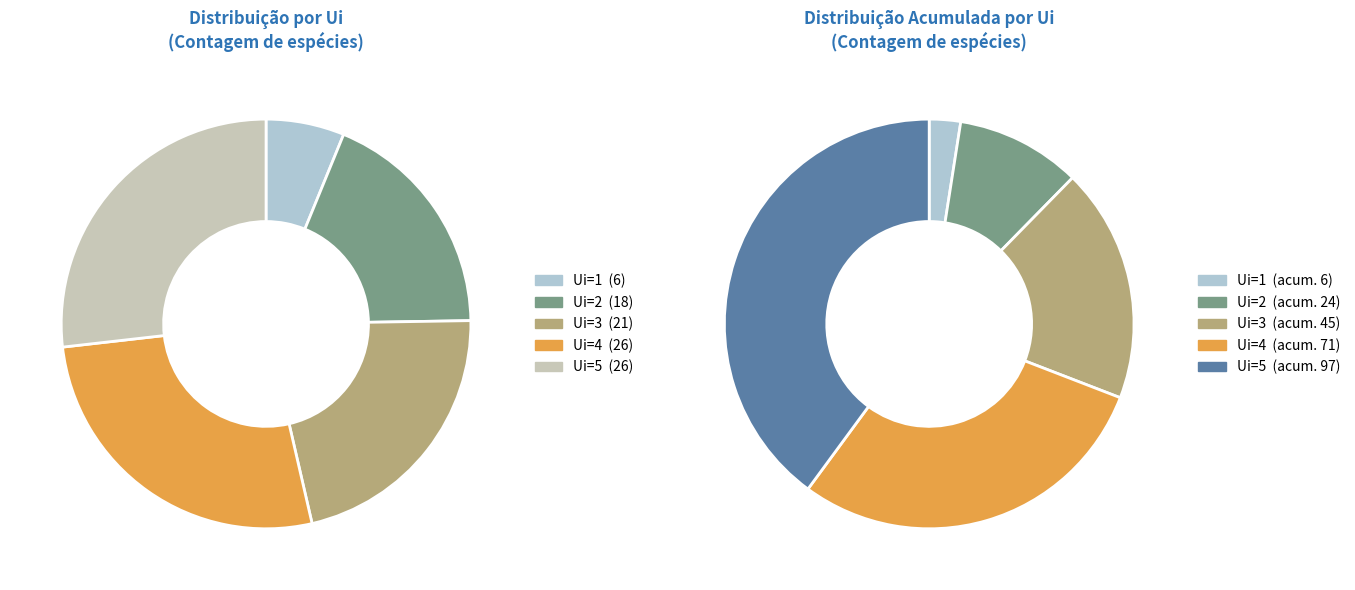

To the nearest percent, what is the difference between the Ui=3 and Ui=4 slice percentages?

5%